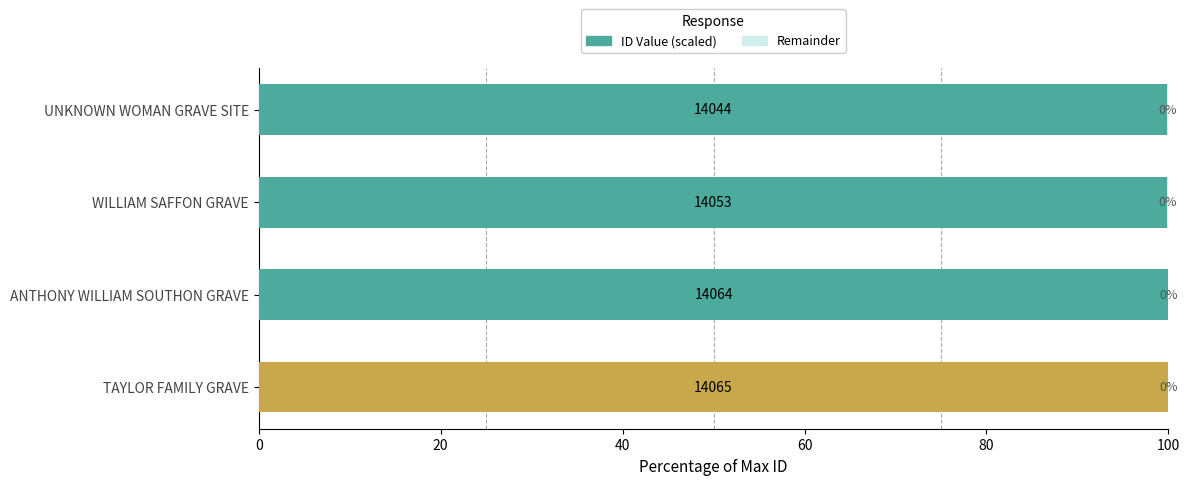

What is the total value across all series at UNKNOWN WOMAN GRAVE SITE?

100.0